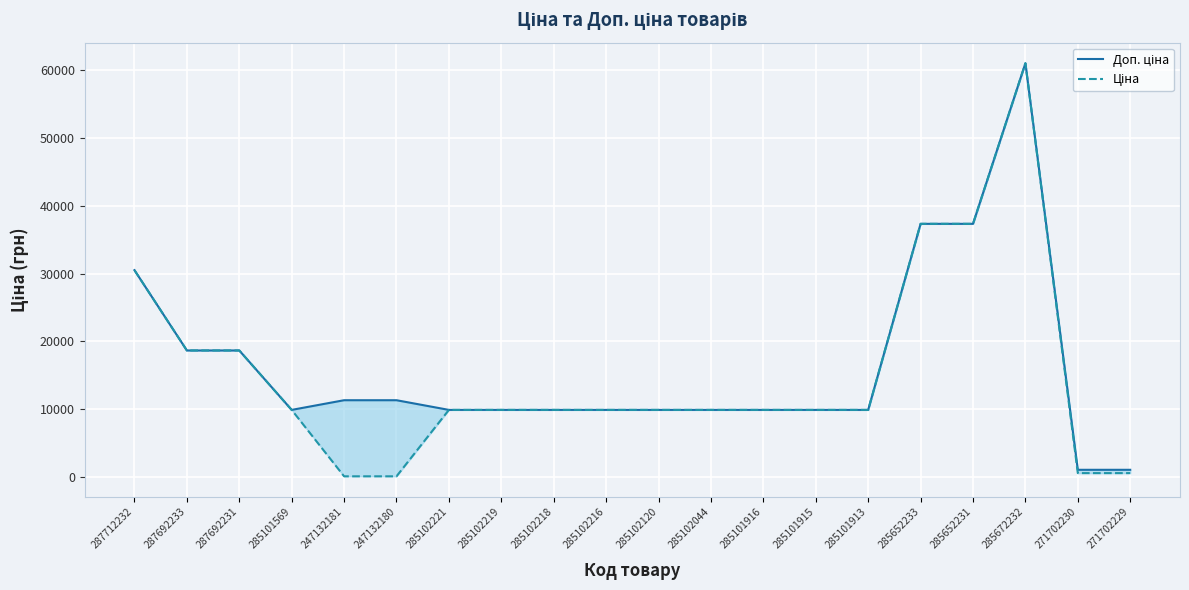

Which series has the largest total across all categories?

Доп. ціна